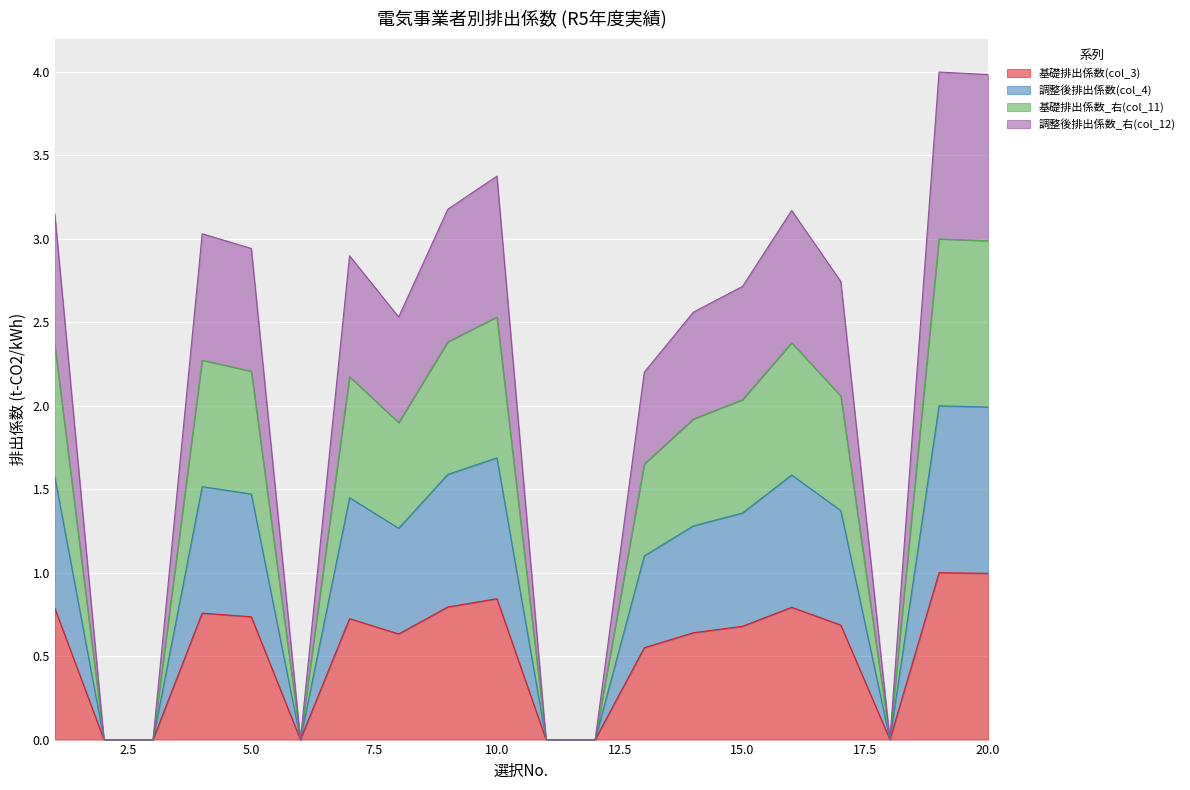

At which category does the chart reach its minimum across all series?

2